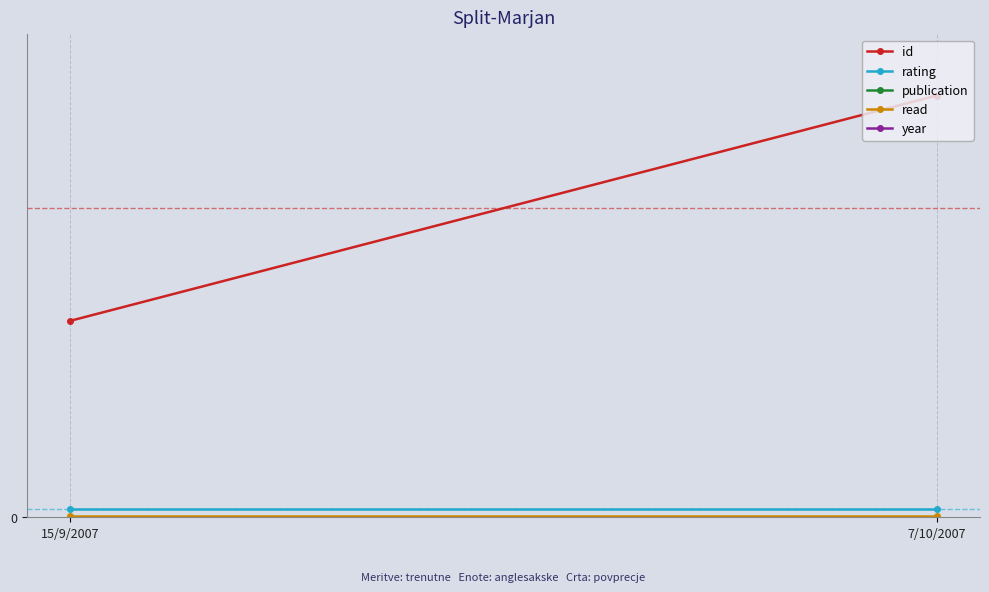

At 15/9/2007, list the series in order from largest to smallest.

publication, year, id, rating, read